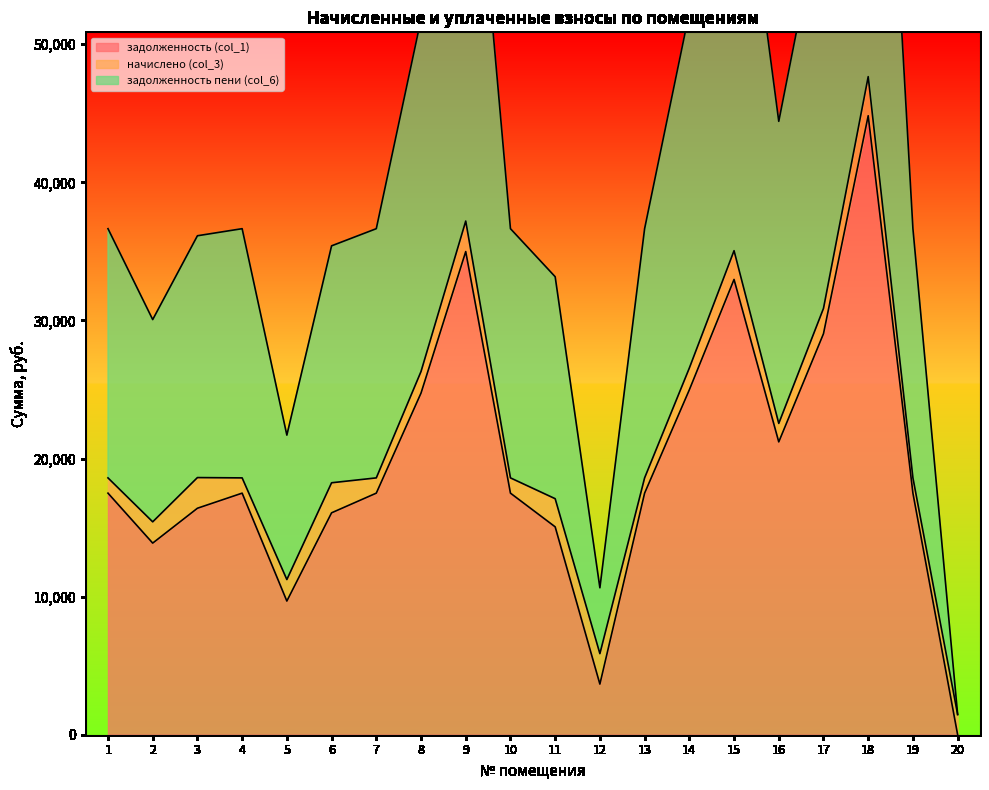

What is the value of the задолженность пени (col_6) point at the 15th from the left?

69057.0